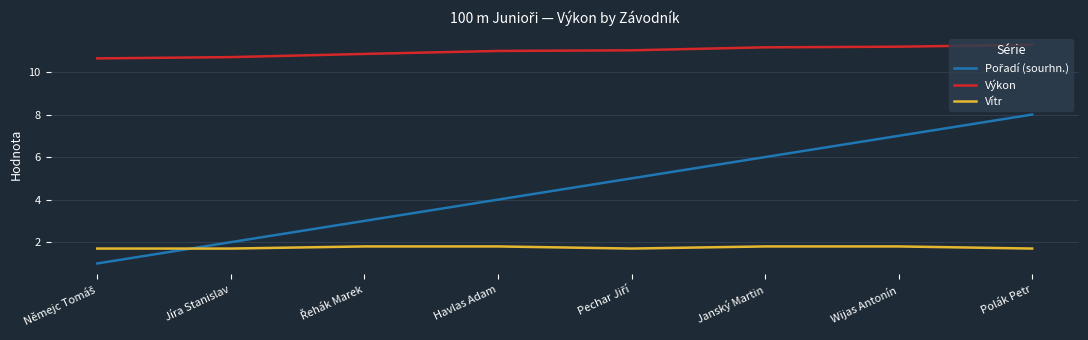

What is the lowest value of the Výkon series?

10.6